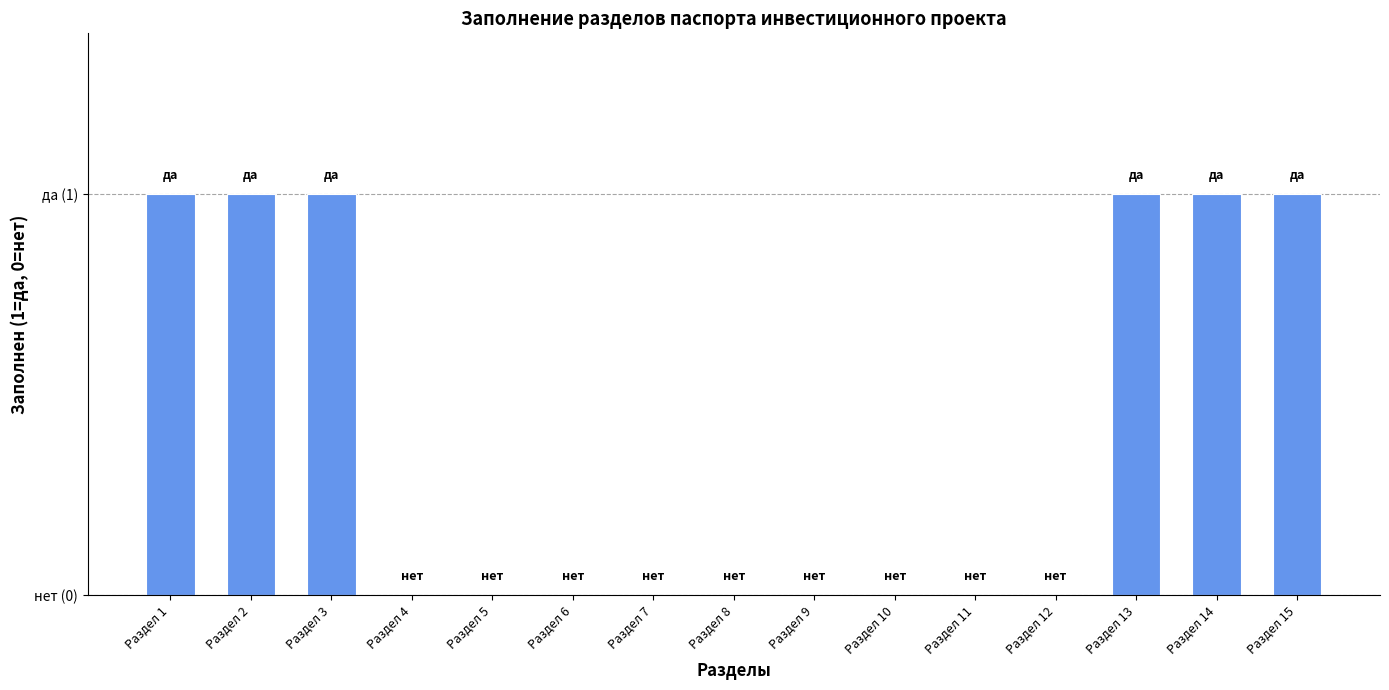

Are the bars horizontal?

No